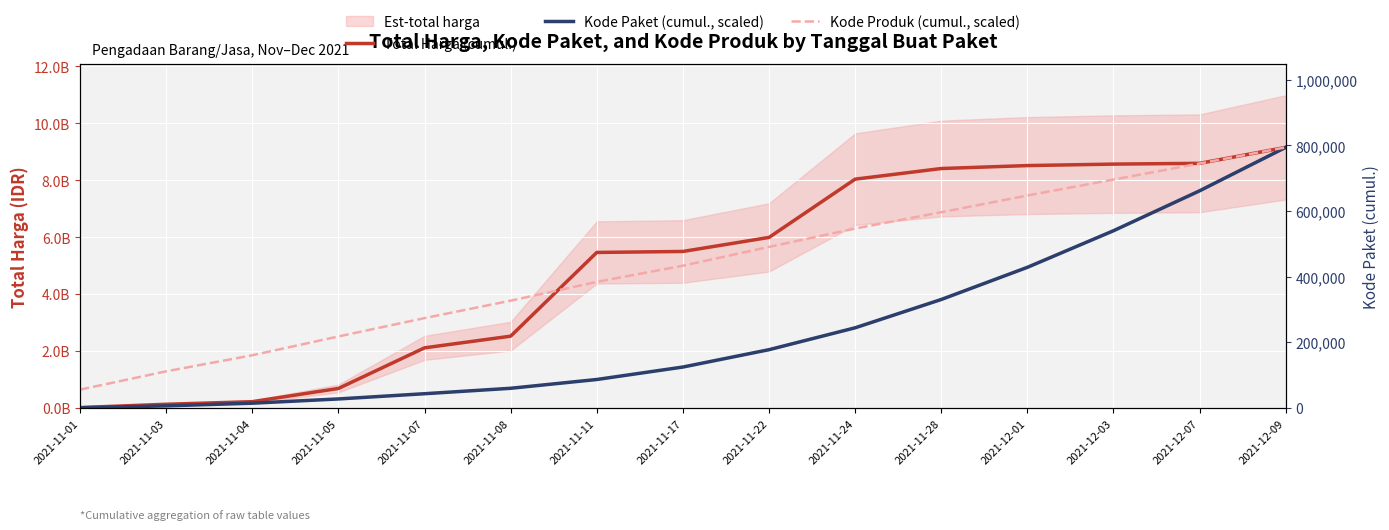

Is the value of Kode Paket (cumul., scaled) at 2021-11-11 greater than the value of Total Harga (cumul.) at 2021-11-01?

Yes